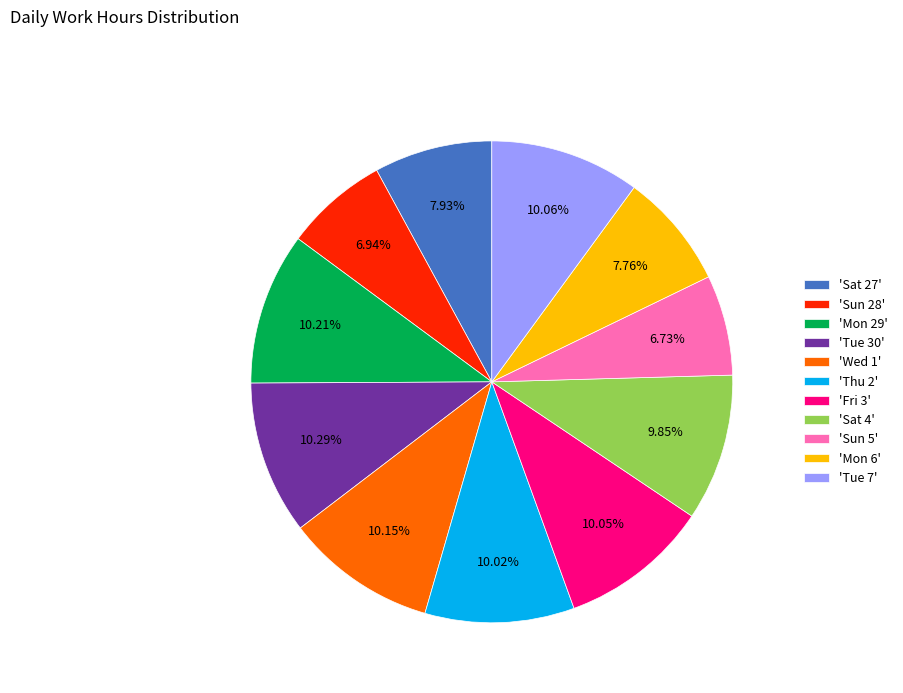

How many slices are in this pie chart?

11